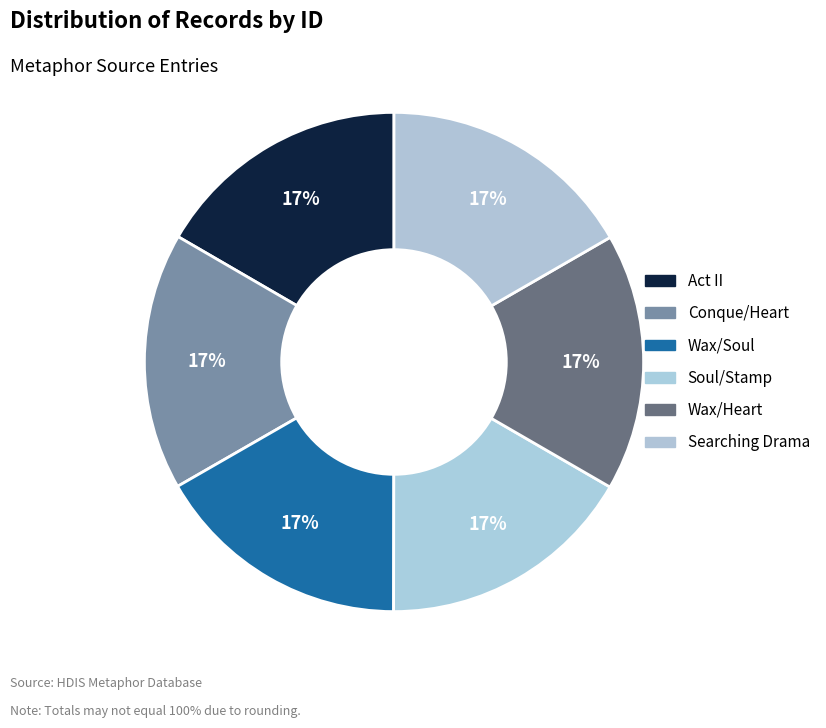

How many segments does this pie chart have?

6